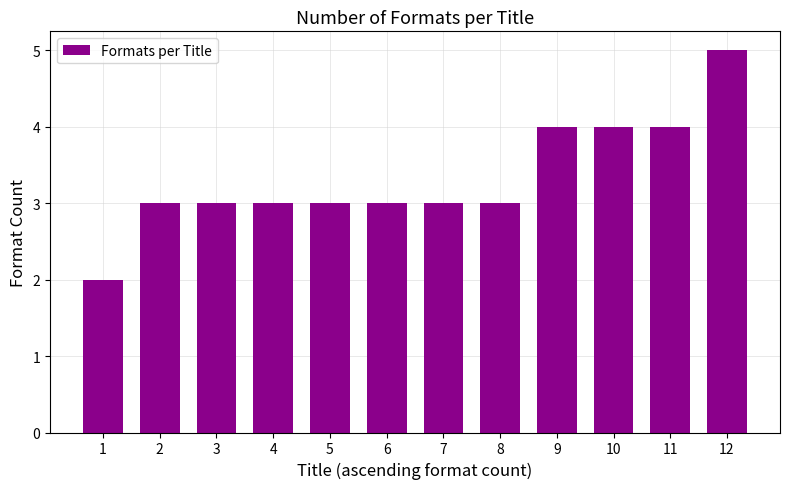

Reading right to left, list all the values displayed in this chart.

5	4	4	4	3	3	3	3	3	3	3	2